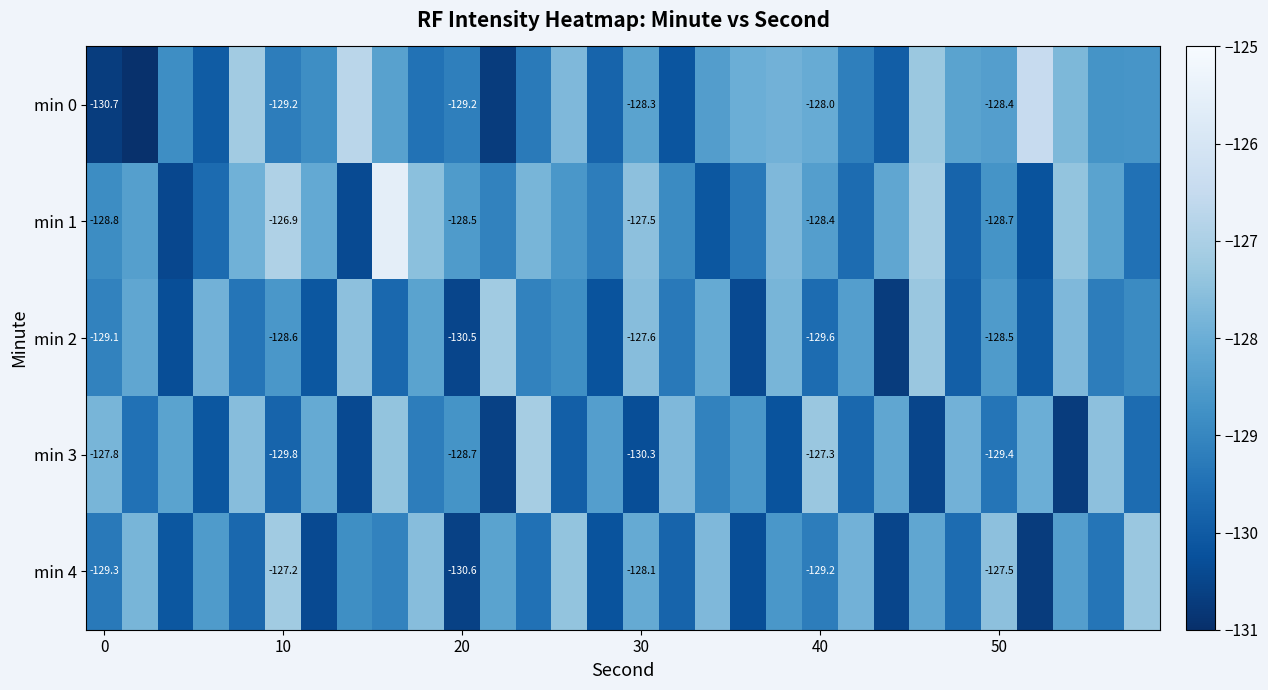

What is the highest value of the min 0 series?

-126.5